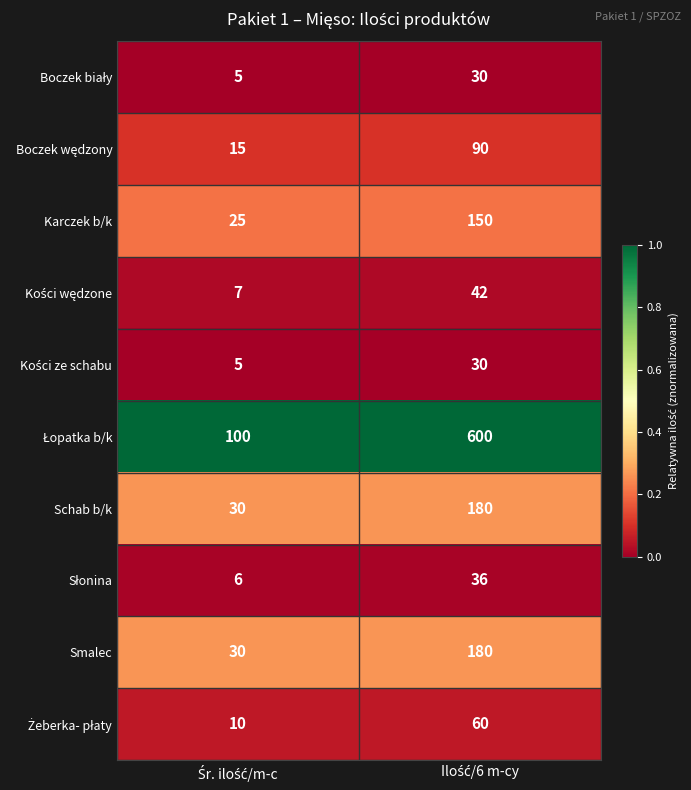

What is the greatest value displayed?

600